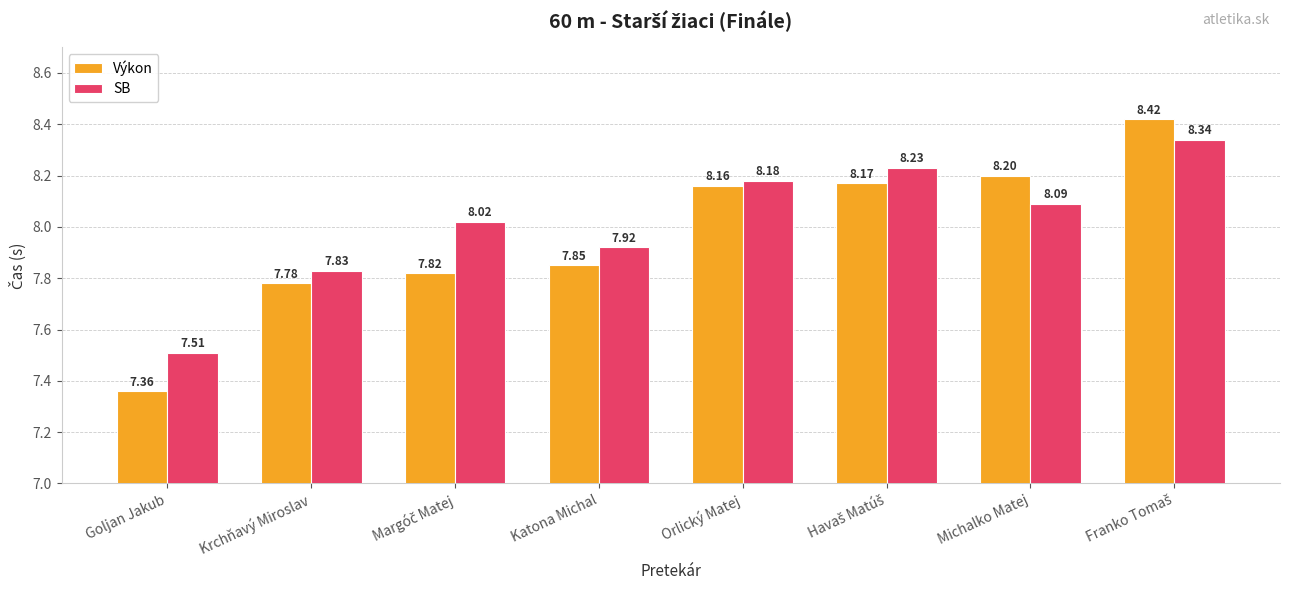

What is the sum of all SB values?

64.1